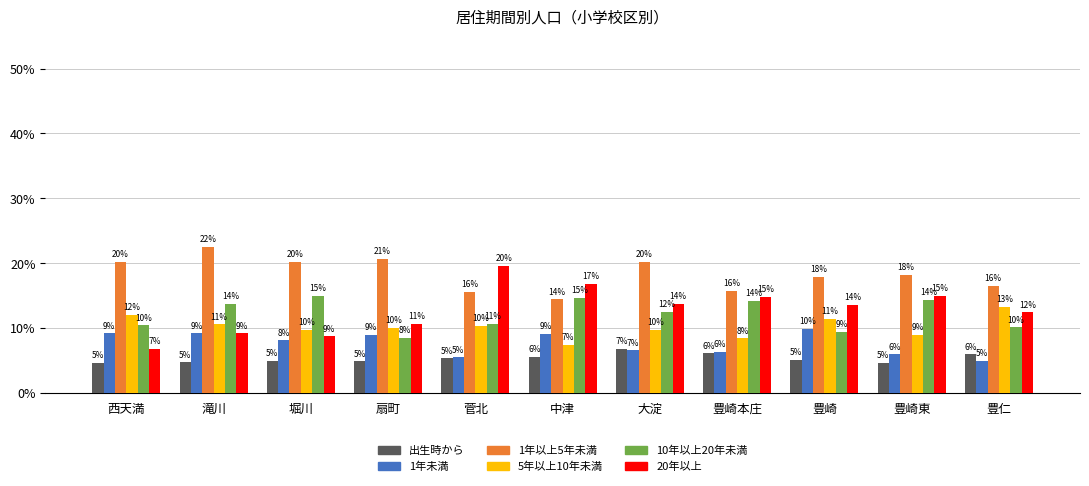

Which label corresponds to the largest value in the chart?

滝川